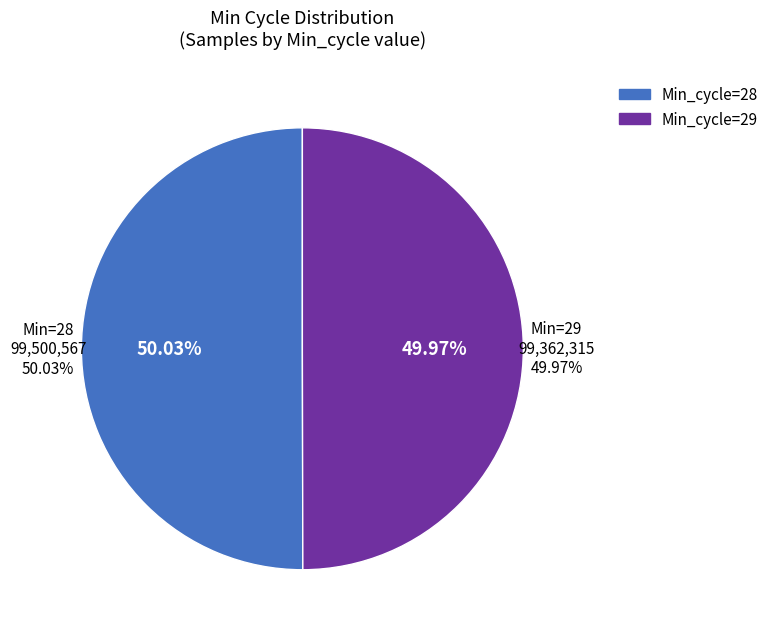

Is 29 the majority of the pie?

No